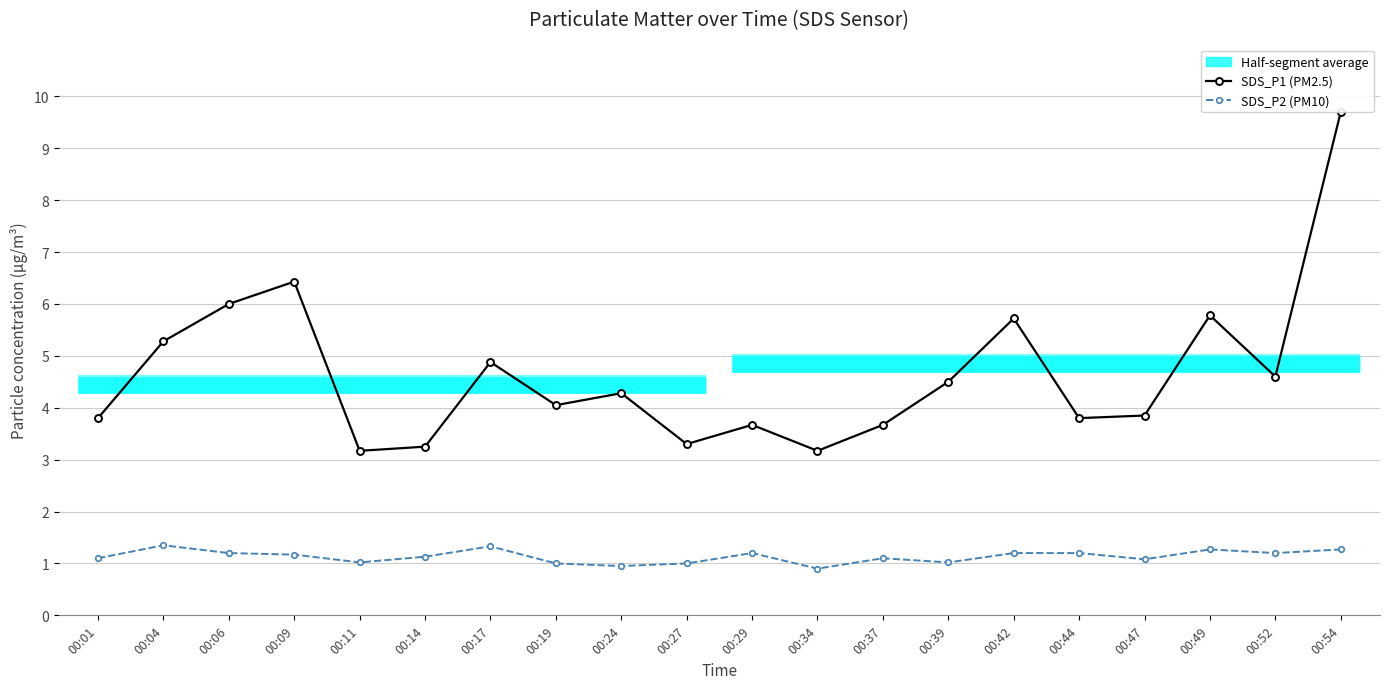

Between 00:06 and 00:11, which is larger?

00:06